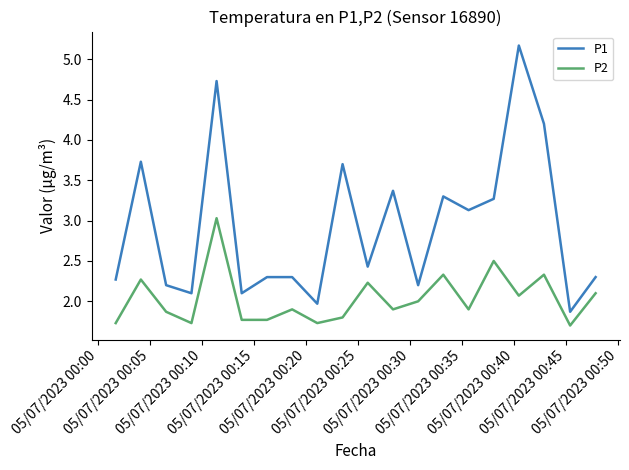

Which series has the widest spread of values?

P1